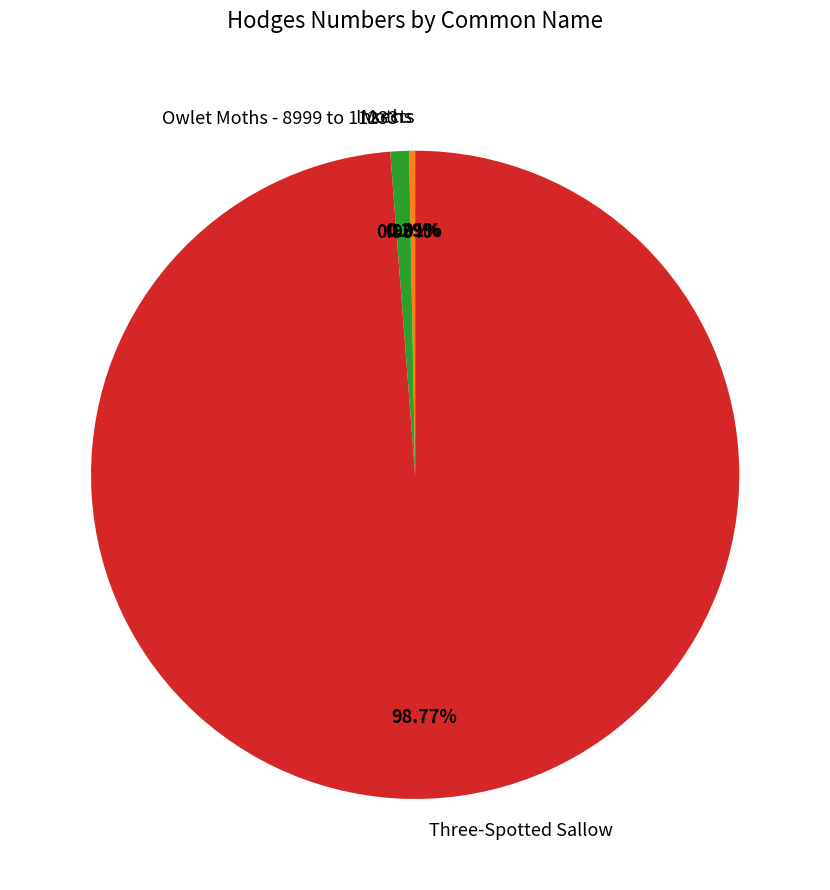

Does any single category account for the majority?

Yes